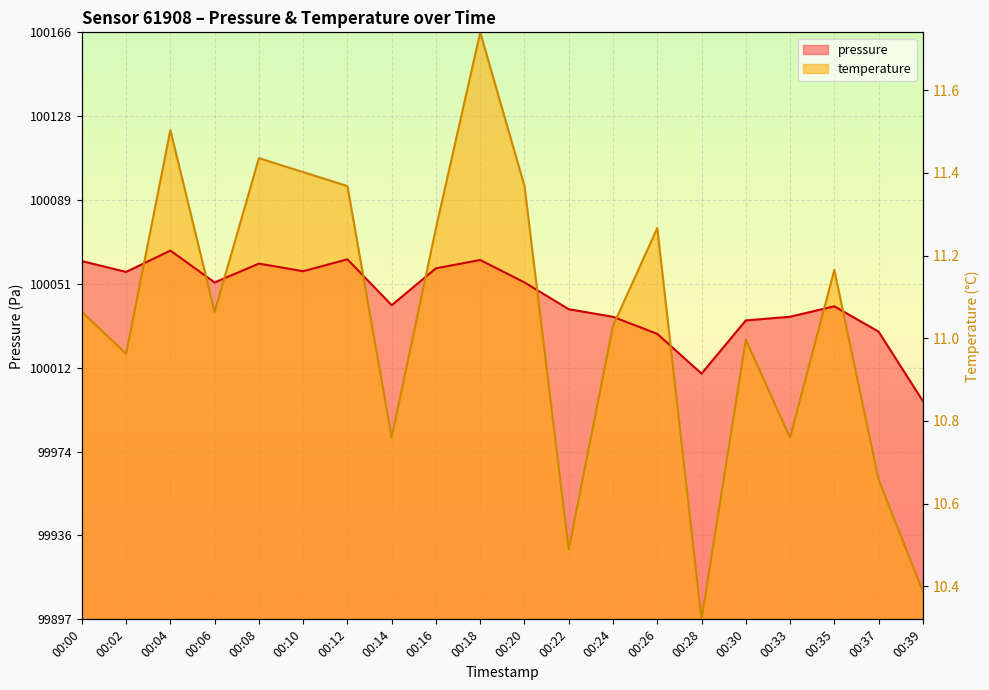

List the series in order of their overall mean, lowest first.

temperature, pressure